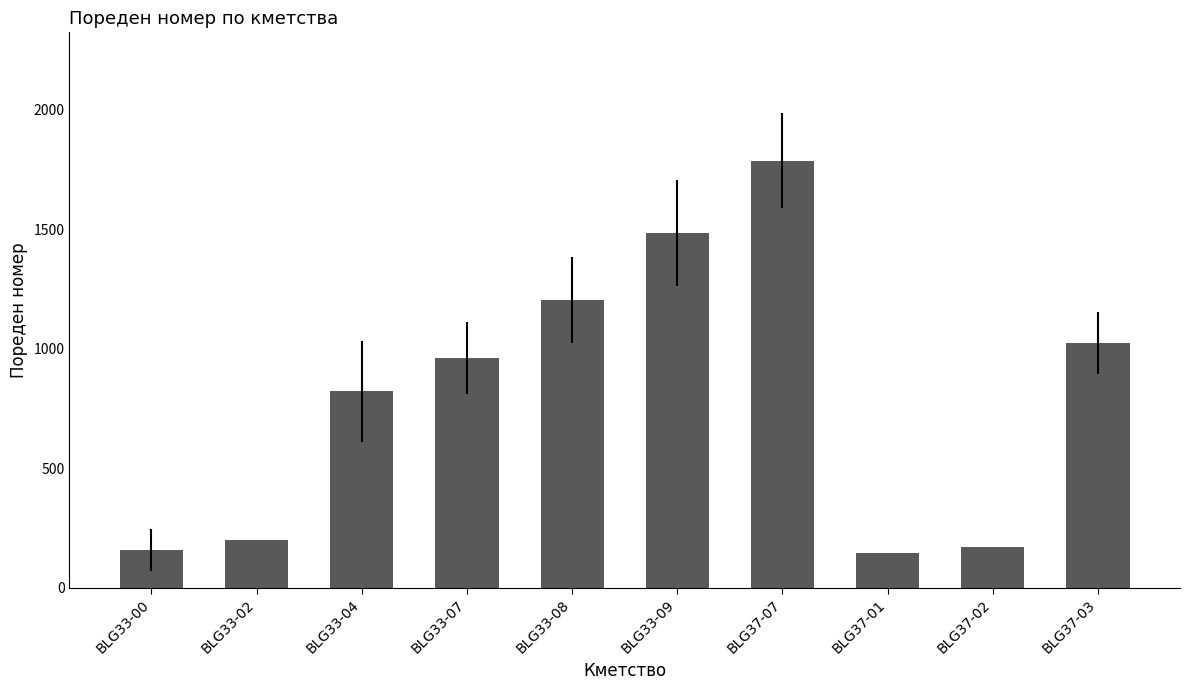

What is the change in value from BLG33-08 to BLG33-09?

+281